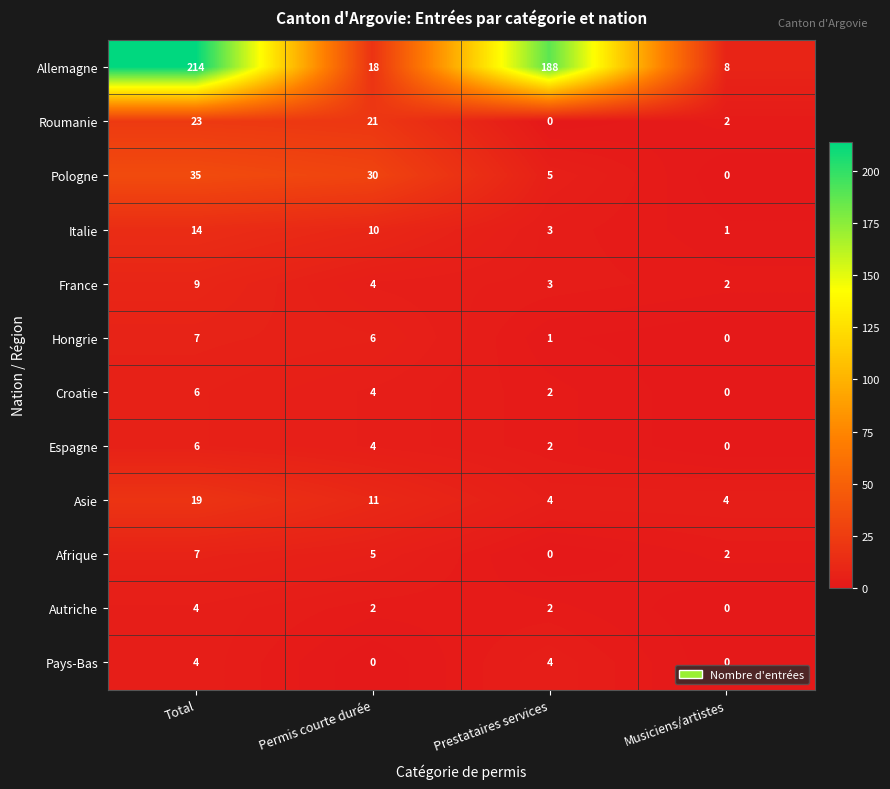

How many series are shown in this chart?

12